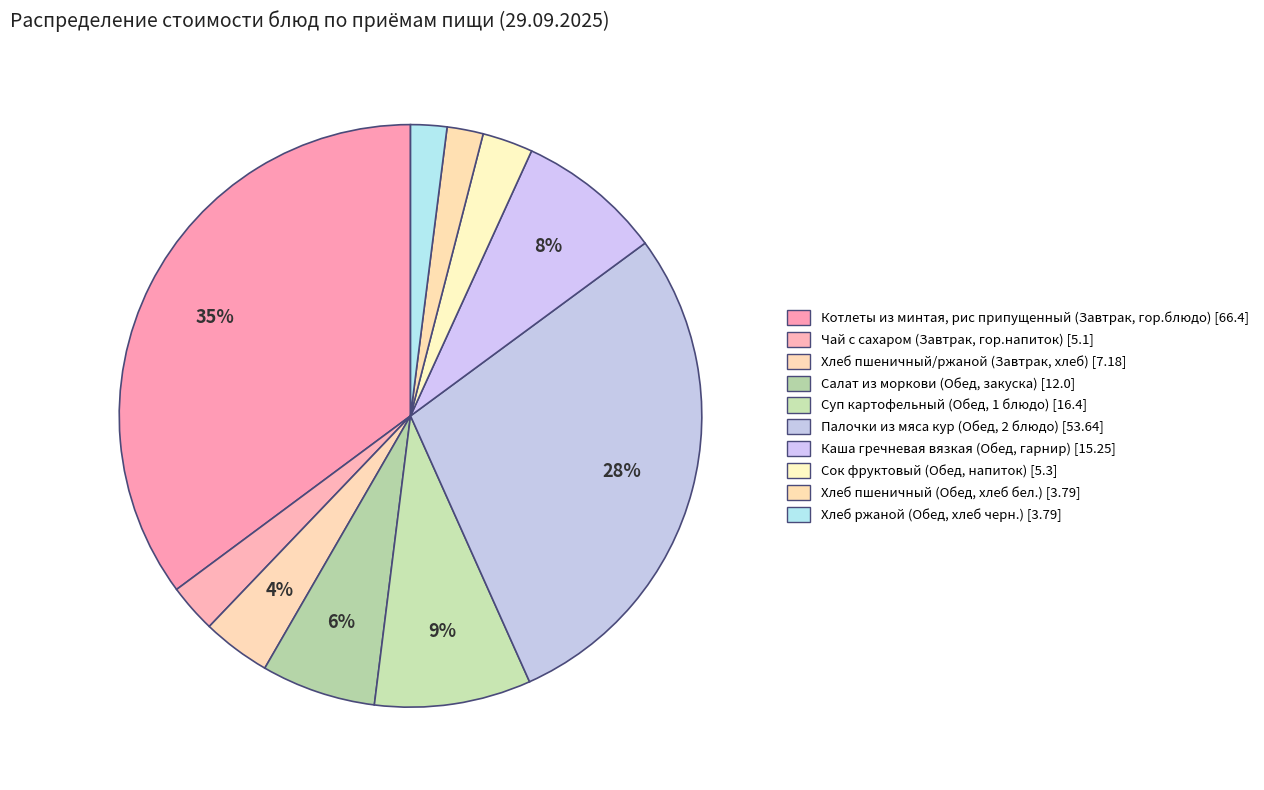

Which slice is the smallest?

Хлеб пшеничный (Обед, хлеб бел.)